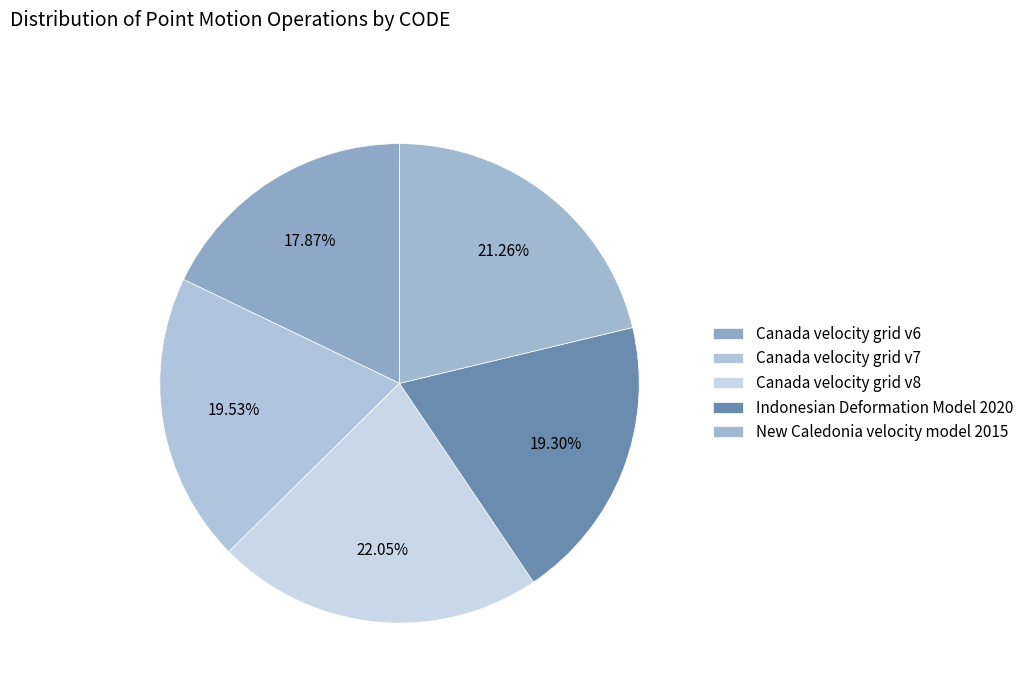

The Canada velocity grid v7 slice represents 20% of the pie. True or false?

True